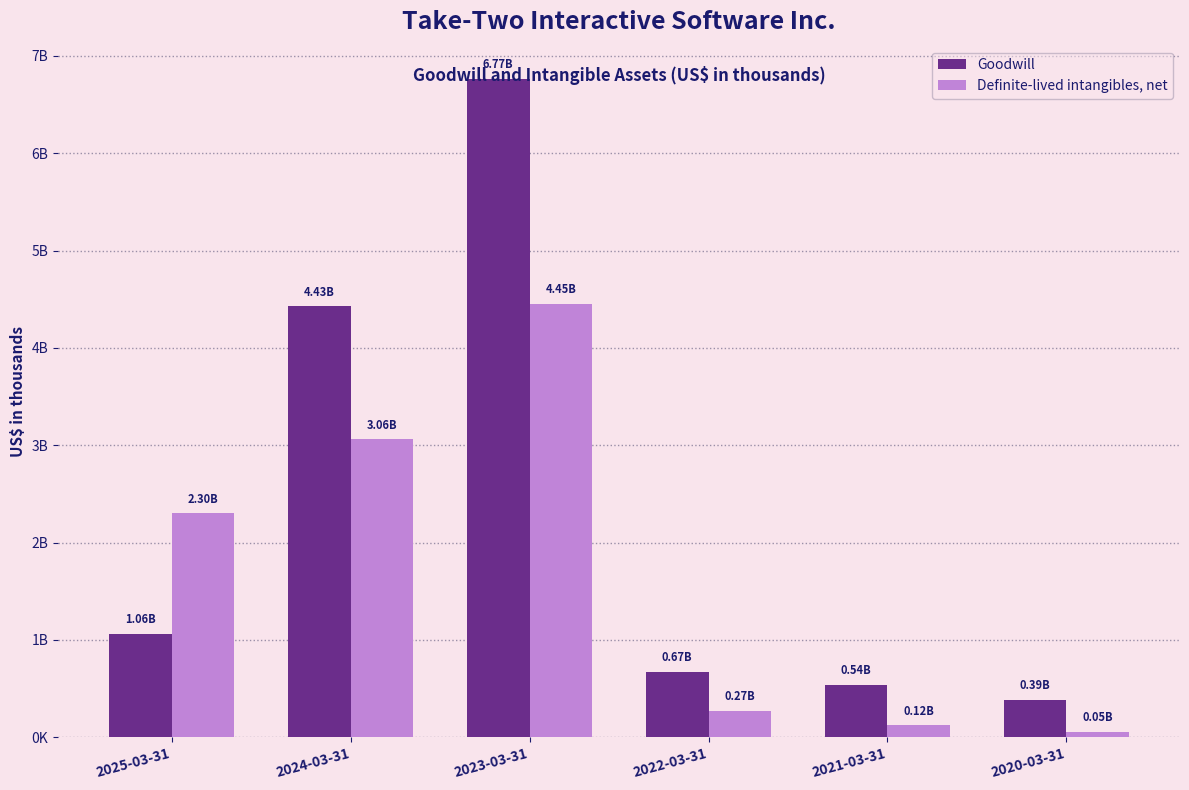

What is the spread (max minus min) of values at 2020-03-31?

335234